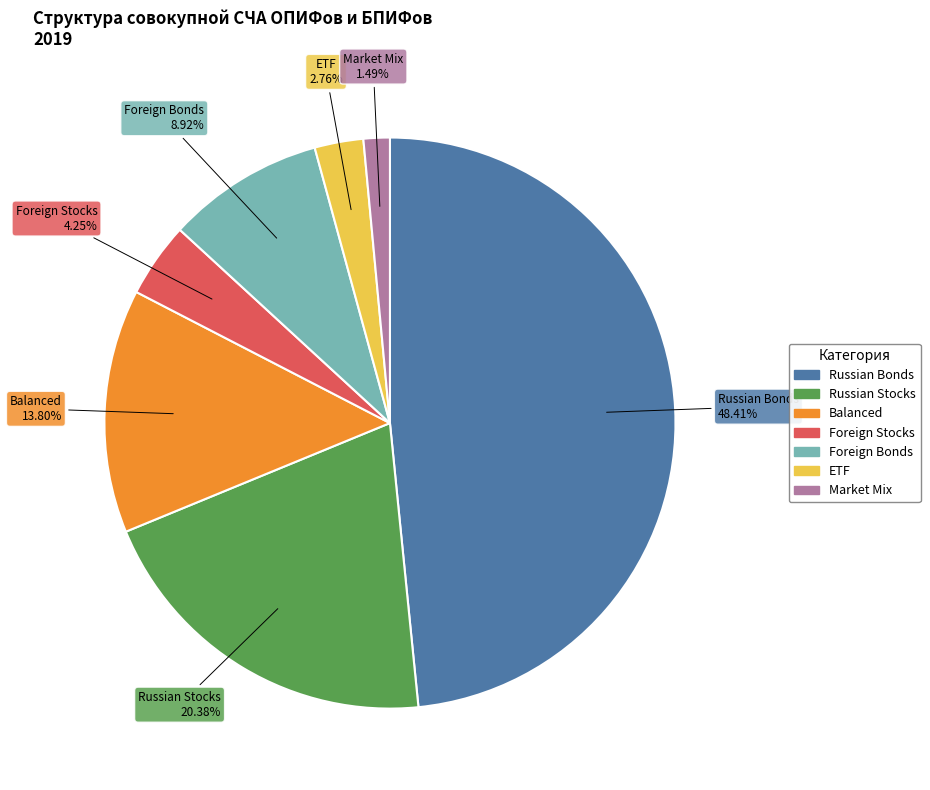

What percentage is the Balanced slice, to the nearest percent?

14%